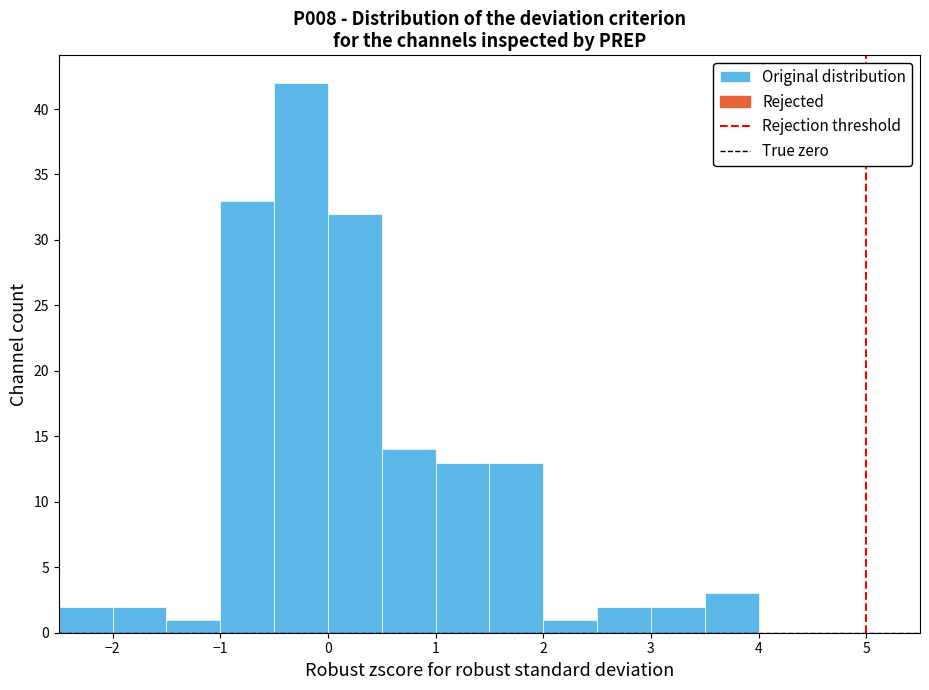

Reading left to right, list every bar in this chart as the range it spans on the x-axis followed by its height. The values are not printed on the chart, so give them approximately, as read against the axis.

-2.5 to -2.0: 2
-2.0 to -1.5: 2
-1.5 to -1.0: 1
-1.0 to -0.5: 33
-0.5 to 0.0: 42
0.0 to 0.5: 32
0.5 to 1.0: 14
1.0 to 1.5: 13
1.5 to 2.0: 13
2.0 to 2.5: 1
2.5 to 3.0: 2
3.0 to 3.5: 2
3.5 to 4.0: 3
4.0 to 4.5: 0
4.5 to 5.0: 0